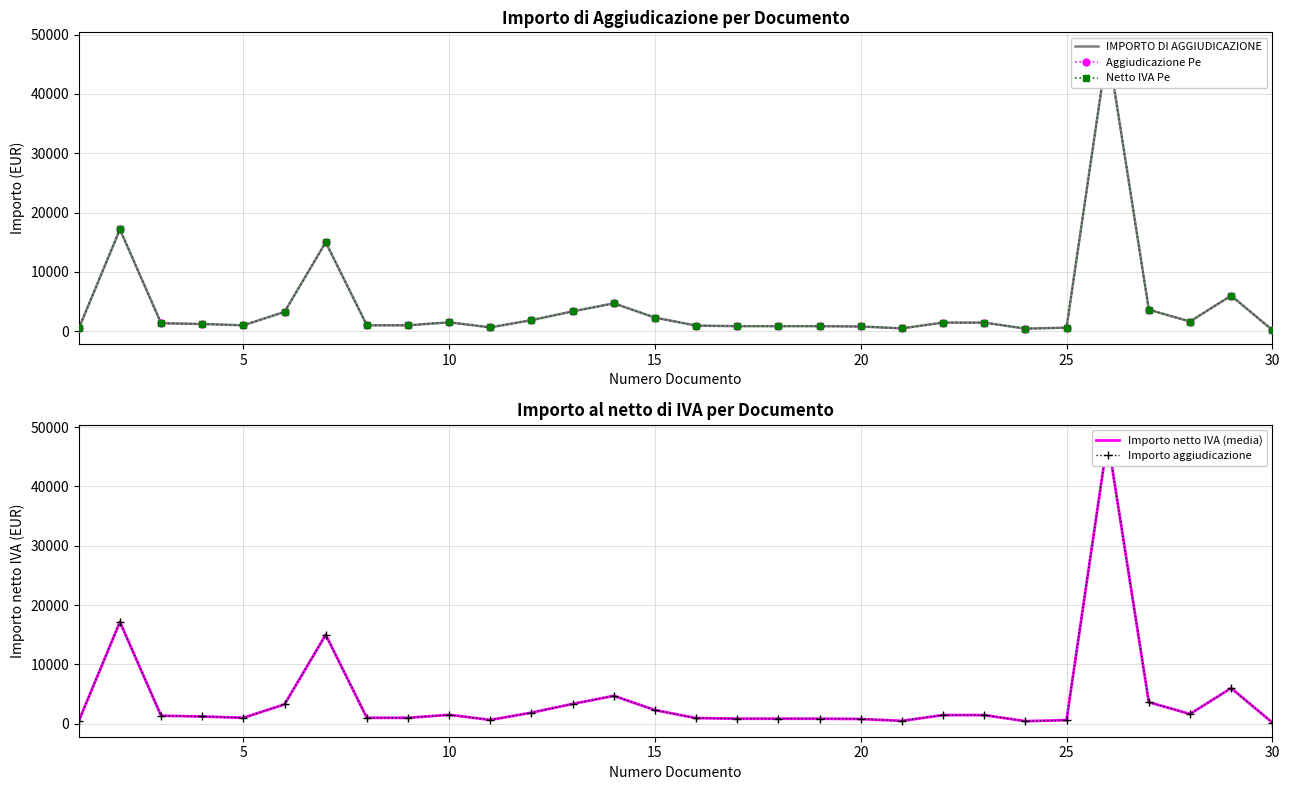

True or false: Importo aggiudicazione and Importo netto IVA (media) intersect in this chart.

False